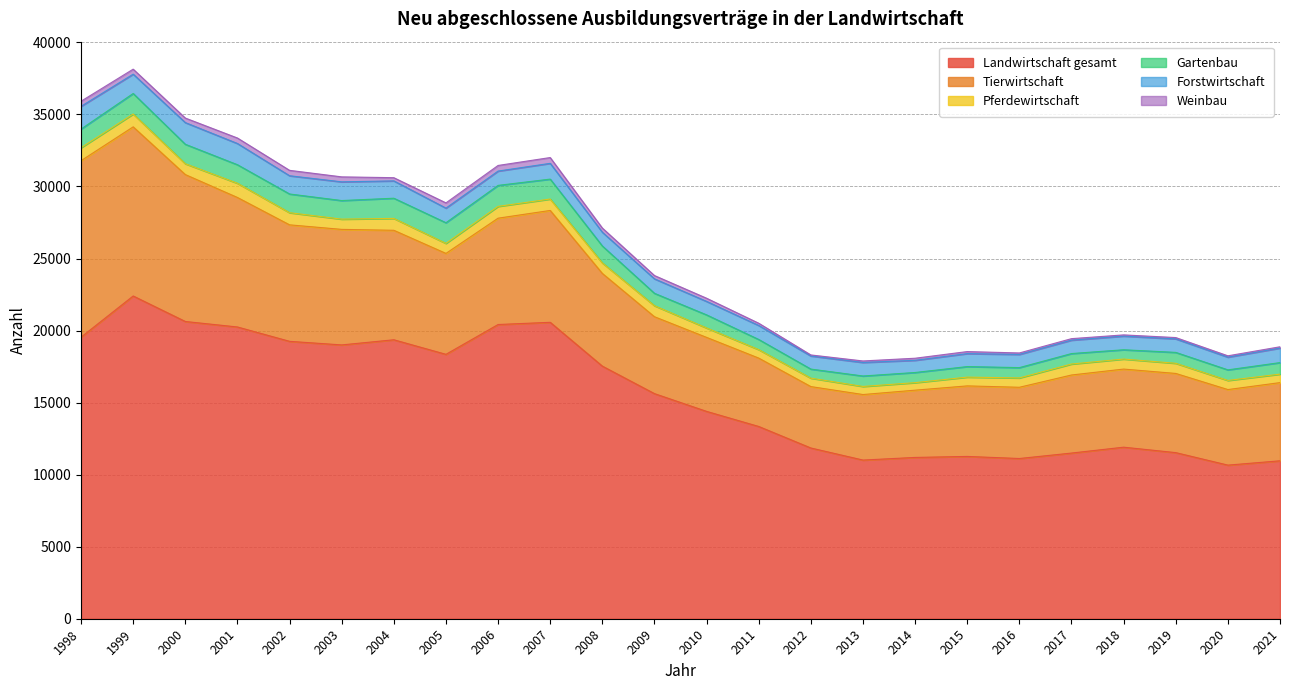

What is the sum of the Landwirtschaft gesamt values at 2015 and 1999?

33666